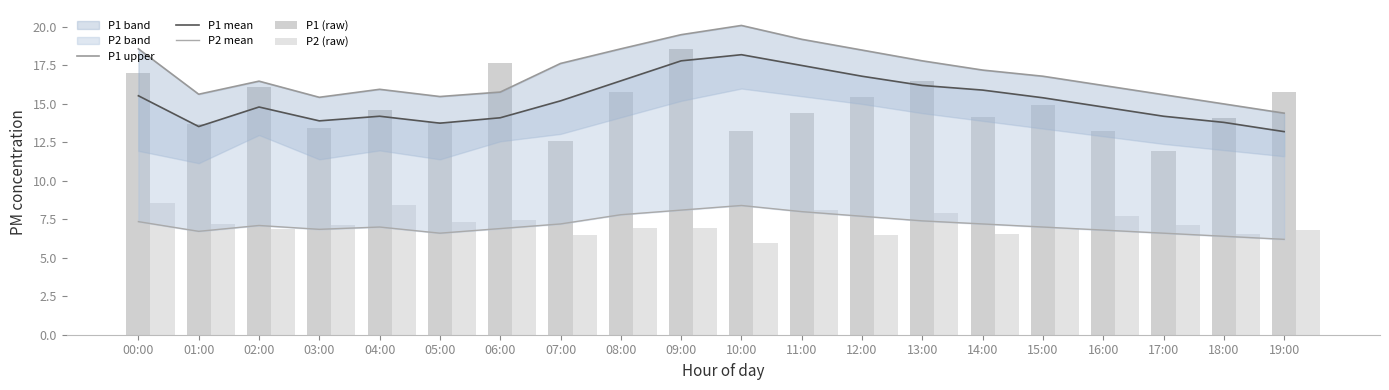

At which category is the sum across all series the highest?

09:00